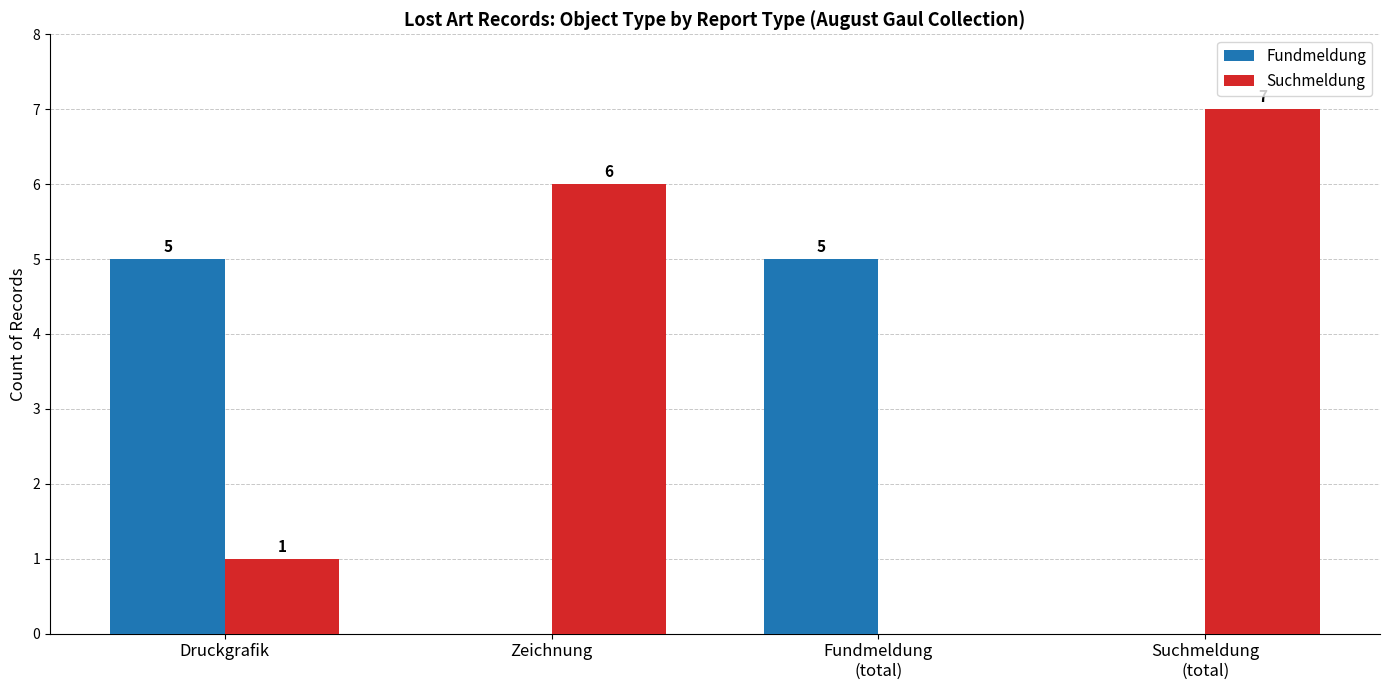

Which series has the largest total across all categories?

Suchmeldung